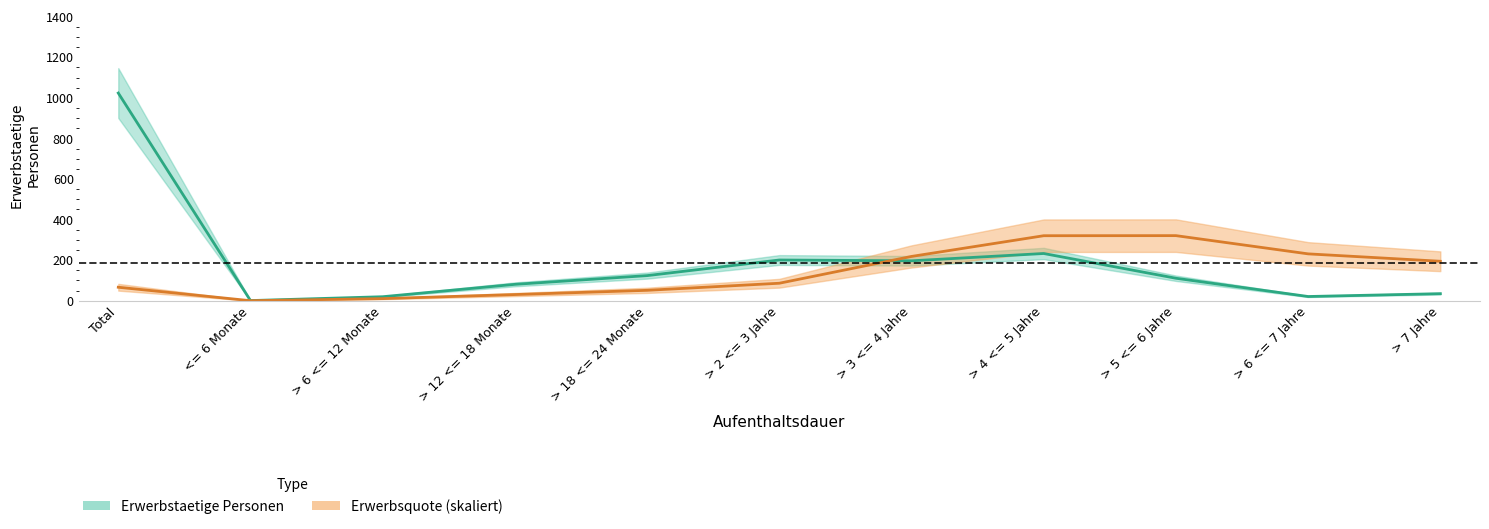

True or false: Erwerbsquote has more than 0 interior local peaks.

True